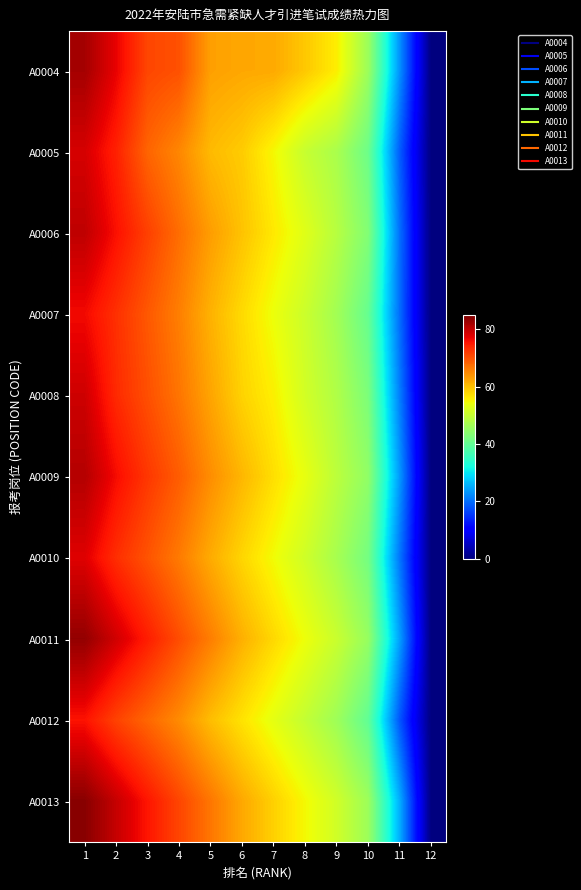

Which has a higher value, 8 or 4?

4